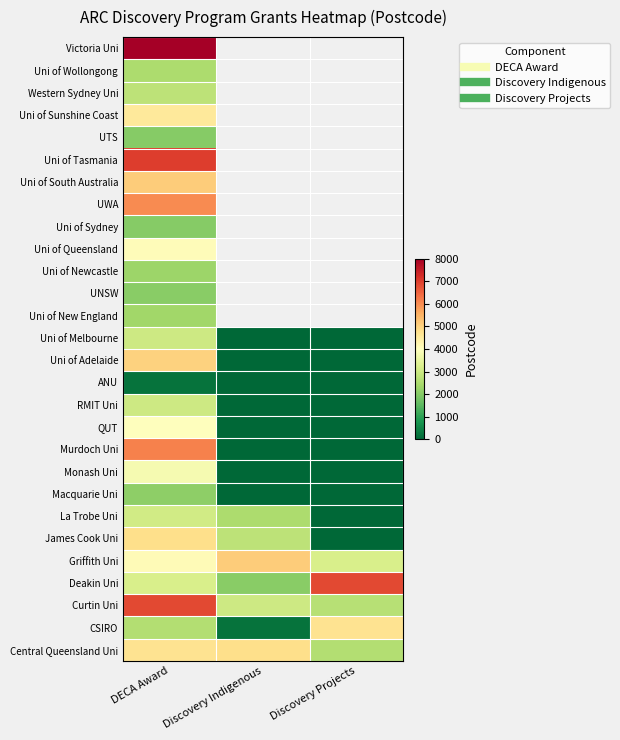

Rank the categories by Uni of Sunshine Coast value from highest to lowest.

DECA Award, Discovery Indigenous, Discovery Projects